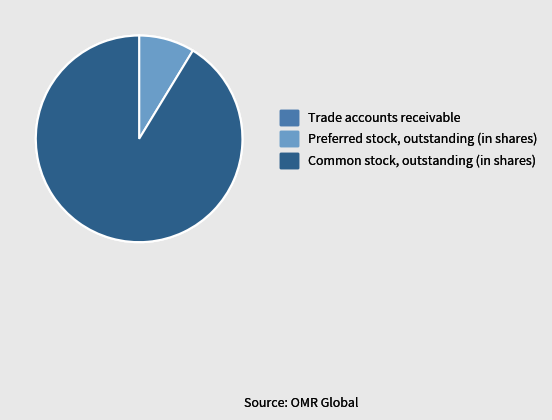

What is the majority slice?

Common stock, outstanding (in shares)